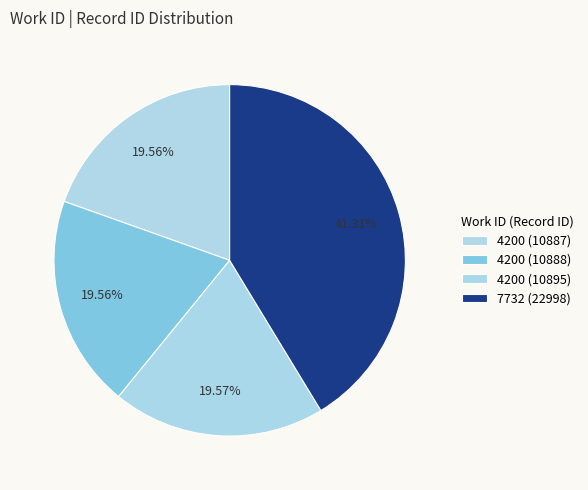

True or false: 7732 (22998) accounts for 41% of the total.

True